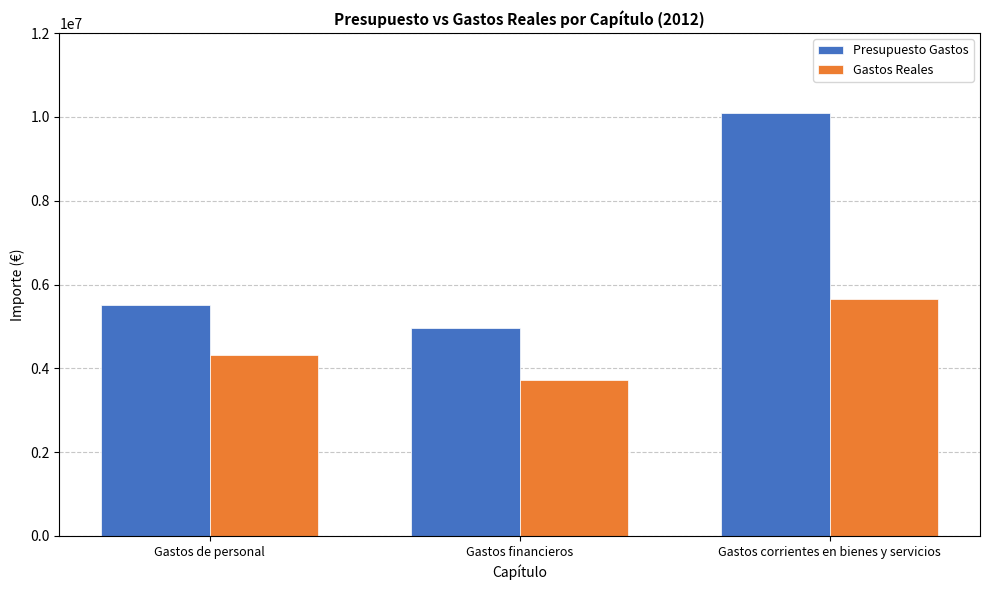

Reading left to right, transcribe all the data shown in this chart.

Presupuesto Gastos: Gastos de personal=5502539.0	Gastos financieros=4973027.0	Gastos corrientes en bienes y servicios=10094415.0
Gastos Reales: Gastos de personal=4323912.8	Gastos financieros=3726086.6	Gastos corrientes en bienes y servicios=5646326.2